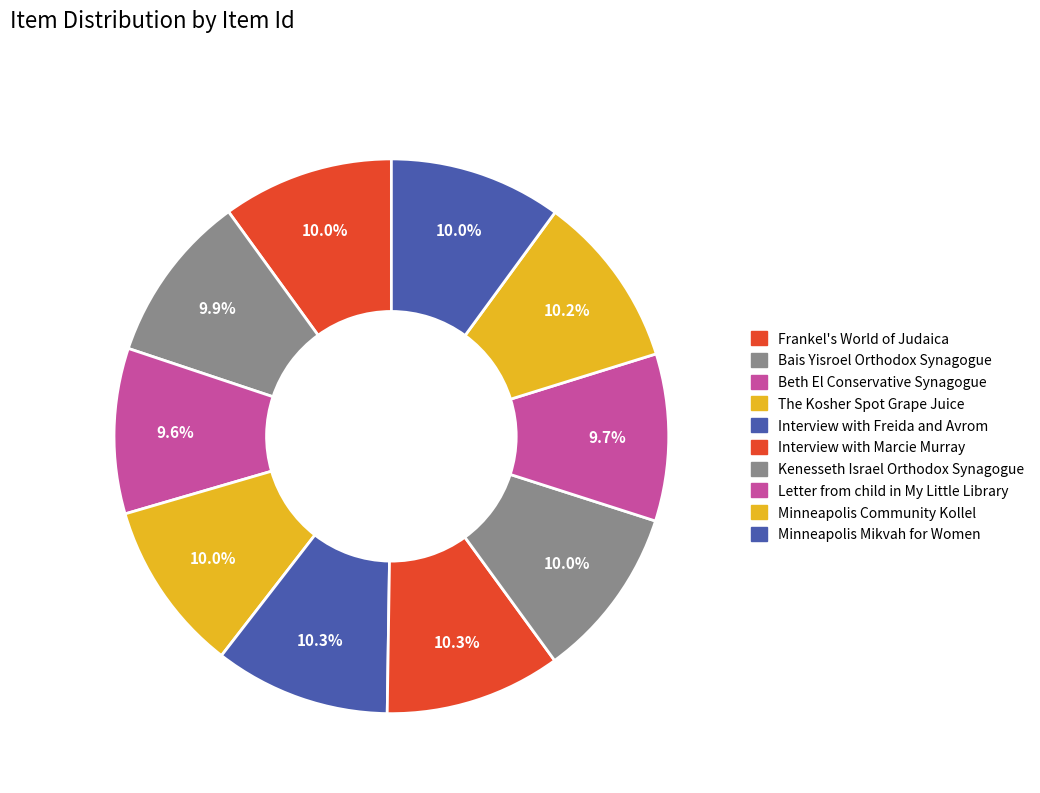

How many segments does this pie chart have?

10